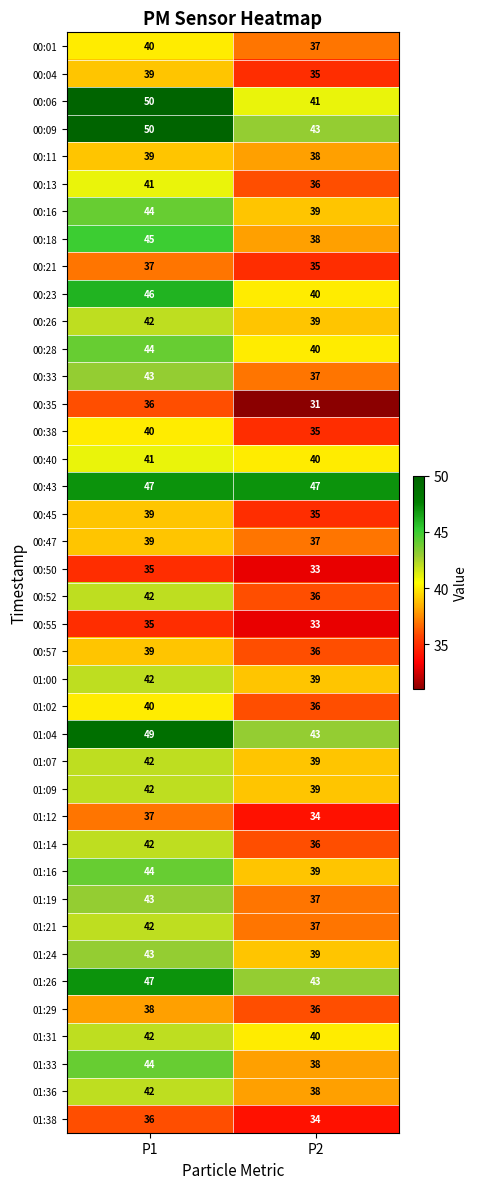

Is it true that 00:55 equals 51 at P1?

False